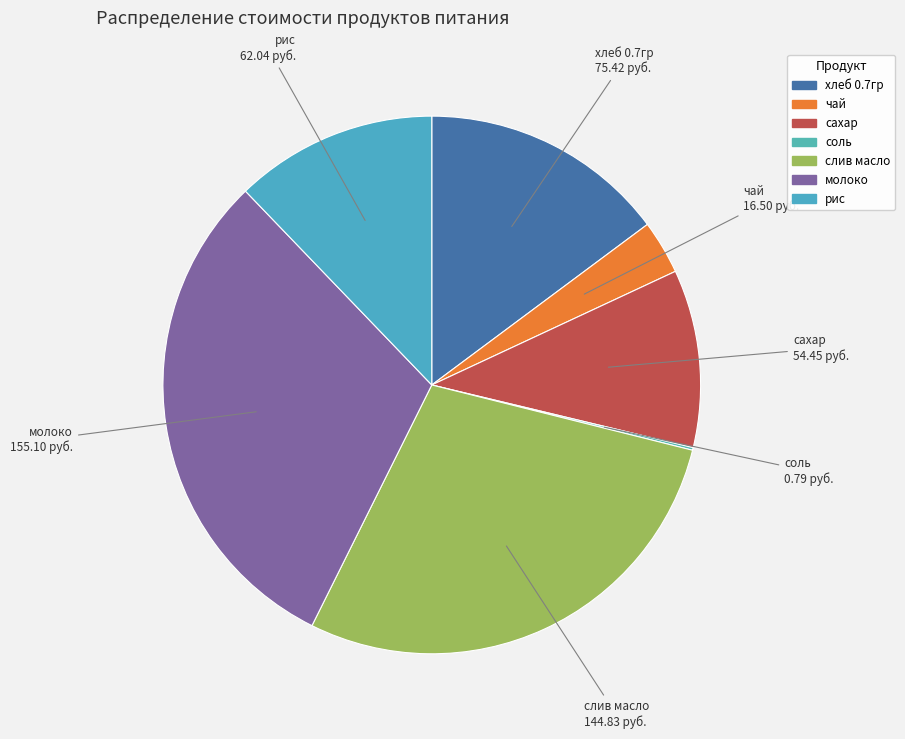

Do слив масло and хлеб 0.7гр together represent more than half of the pie?

No